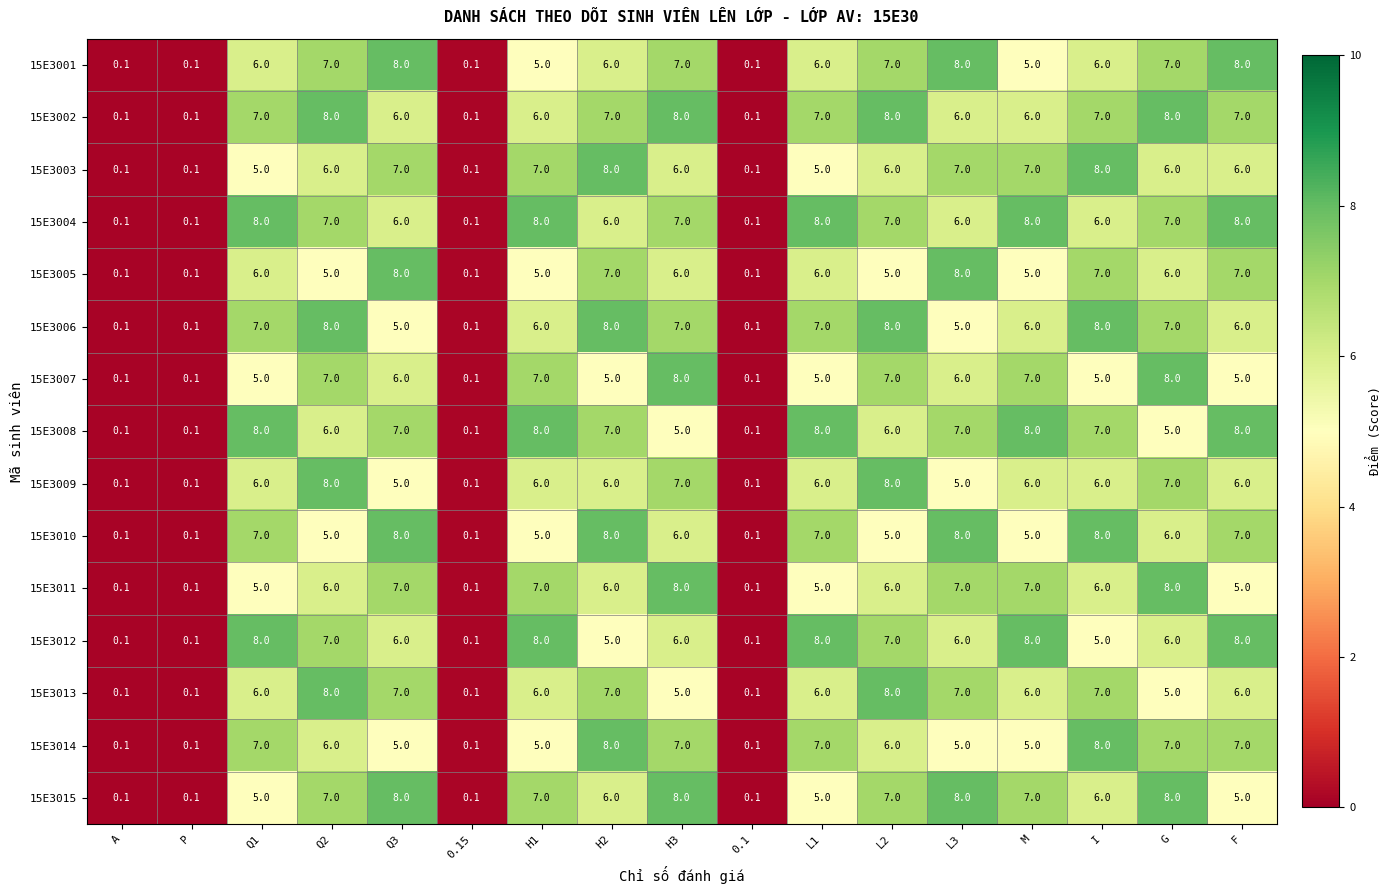

How many values in the 15E3008 series are below 7?

8